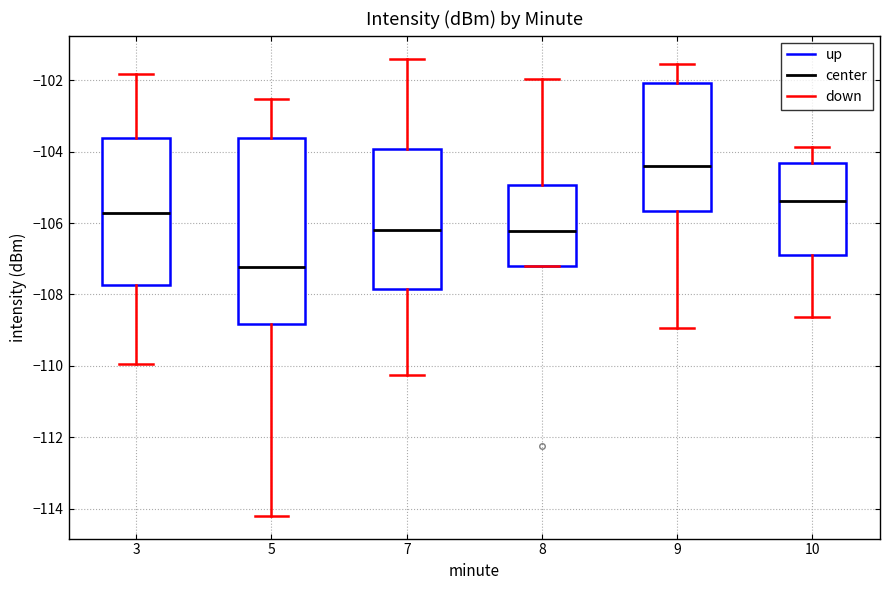

Which box's median line is the highest?

9